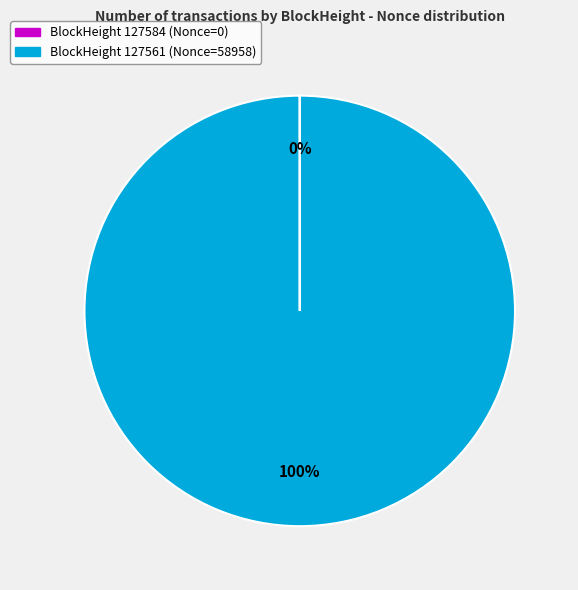

To the nearest percent, what is the average slice percentage?

50%